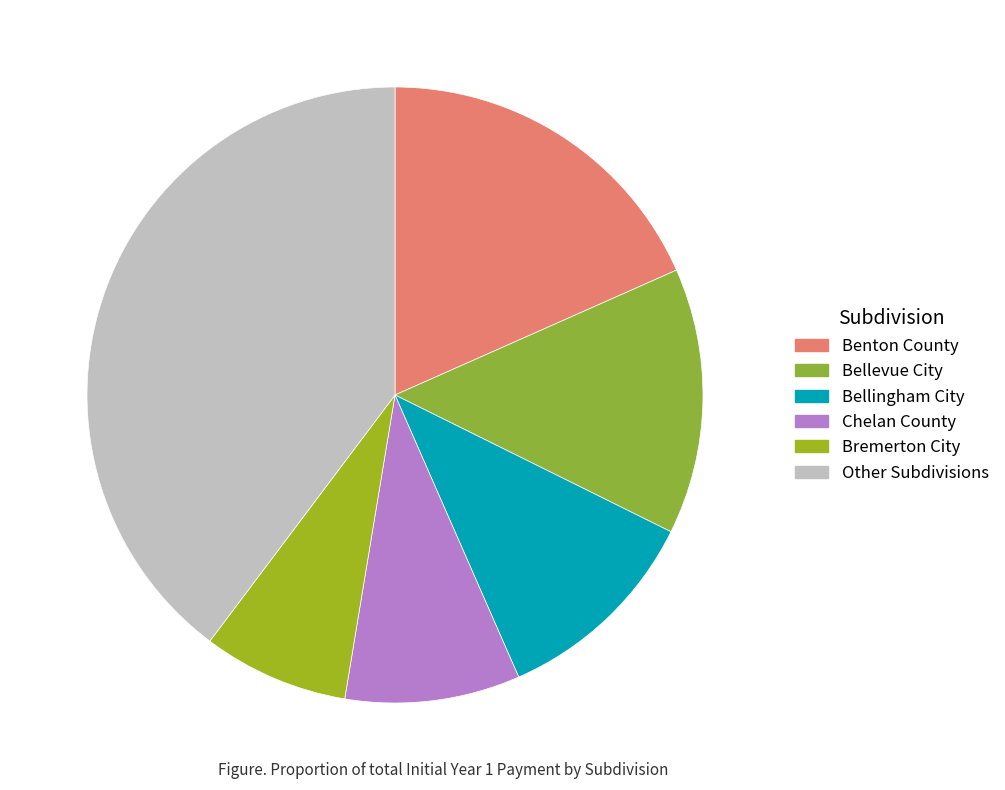

What percentage is the Benton County slice, to the nearest percent?

18%